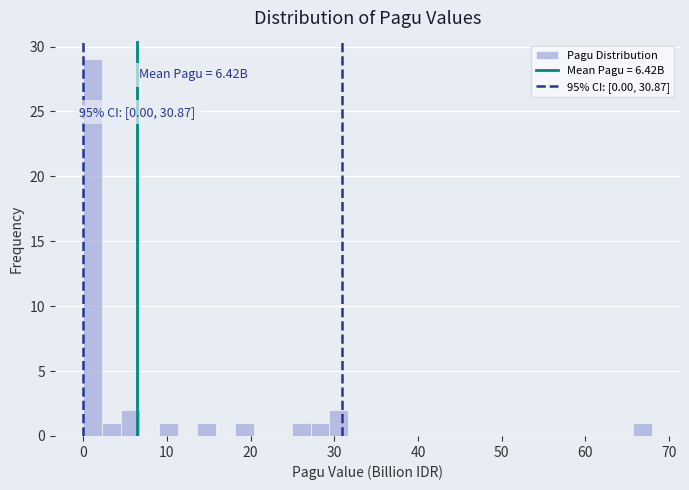

Around what value on the x-axis is the tallest bar? Give the approximate position of its centre, as read against the axis.

1